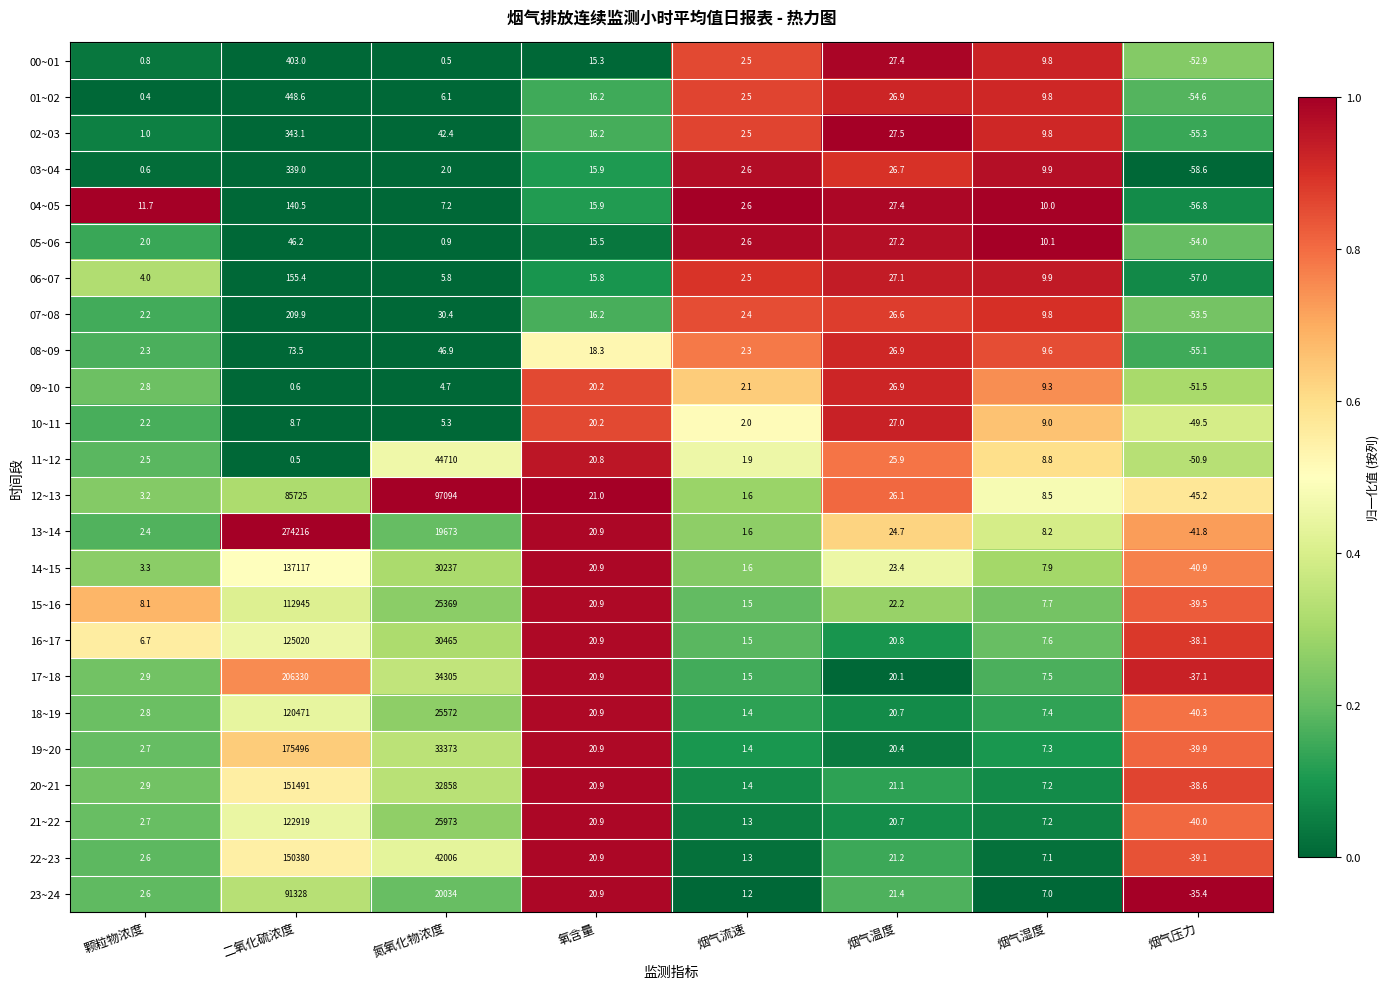

What is the highest value of the 11~12 series?

44710.0